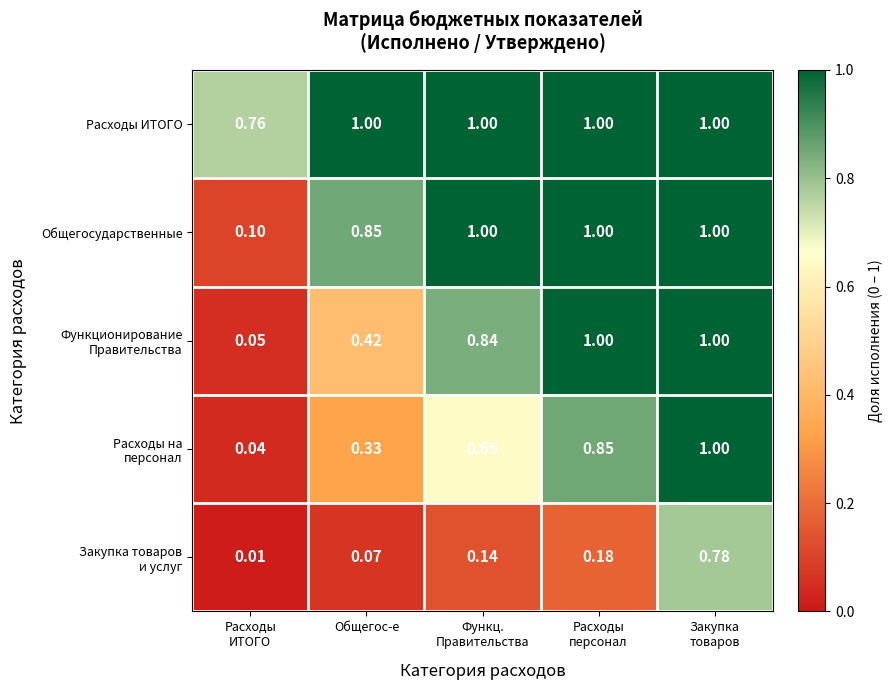

Which series has the largest total across all categories?

Расходы ИТОГО